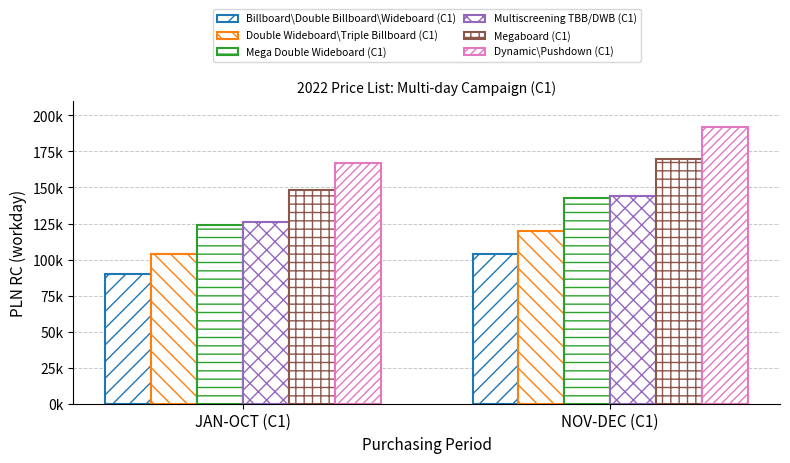

Does the chart contain any negative values?

No